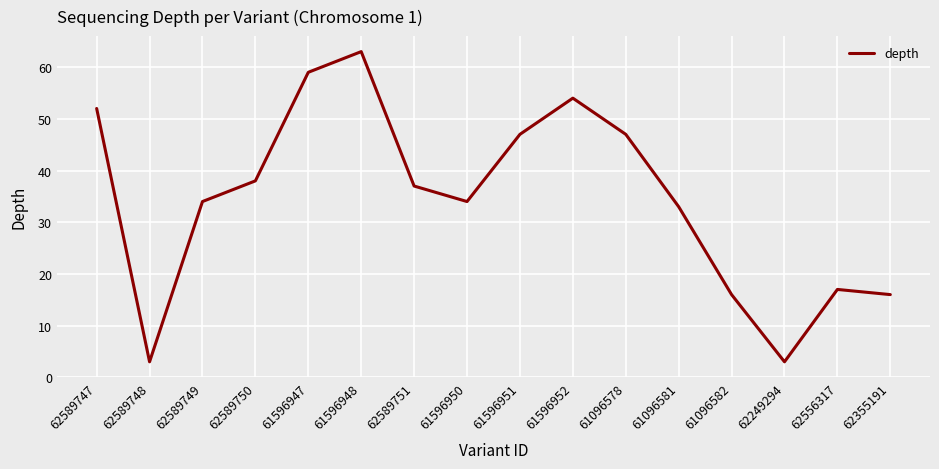

What is the approximate value at 62589749, to the nearest 5?

35